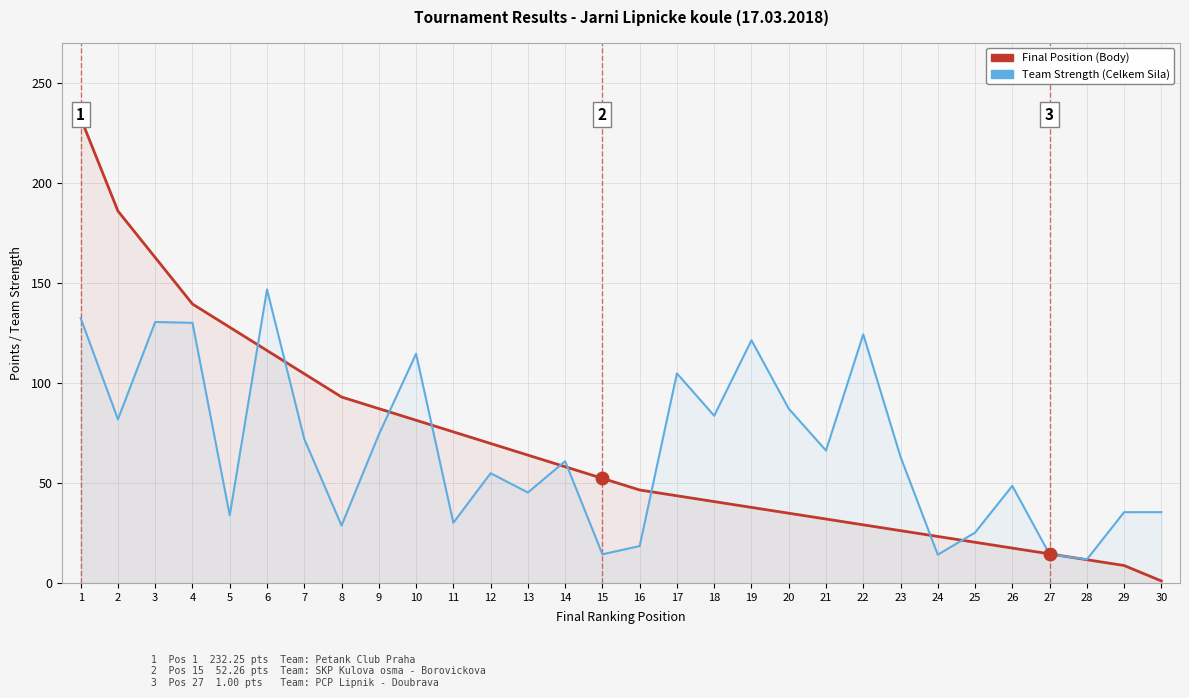

At 24, list the series in order from smallest to largest.

Team Strength (Celkem Sila), Final Position (Body)